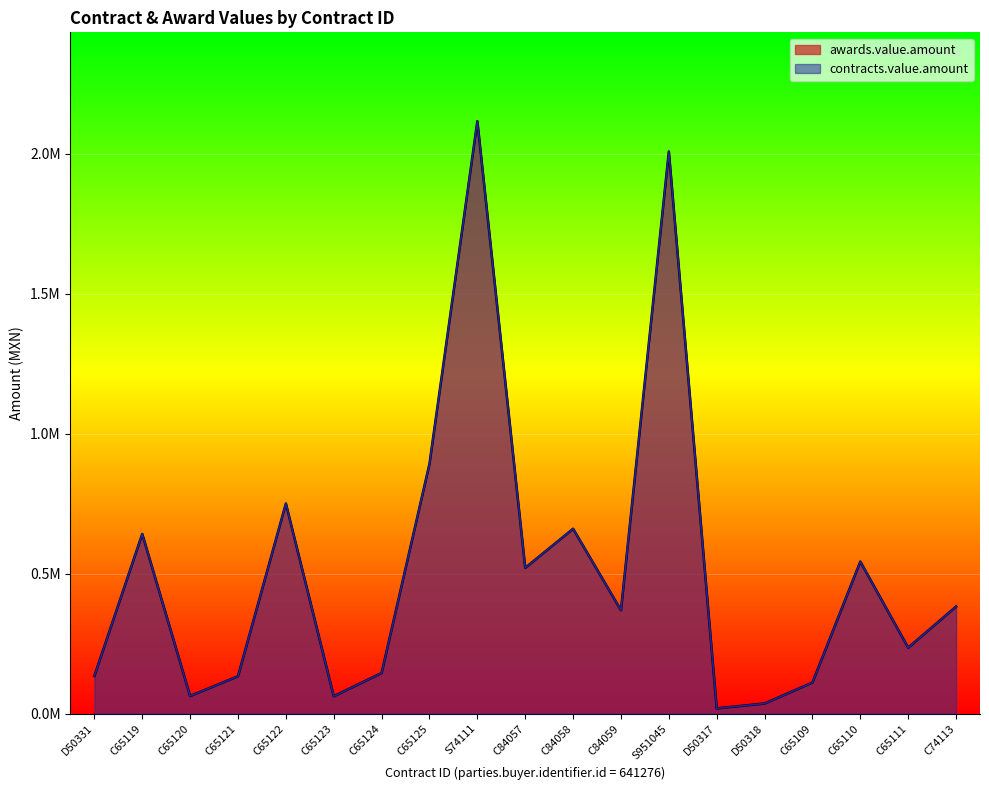

Where is the first local minimum for awards.value.amount?

C65120